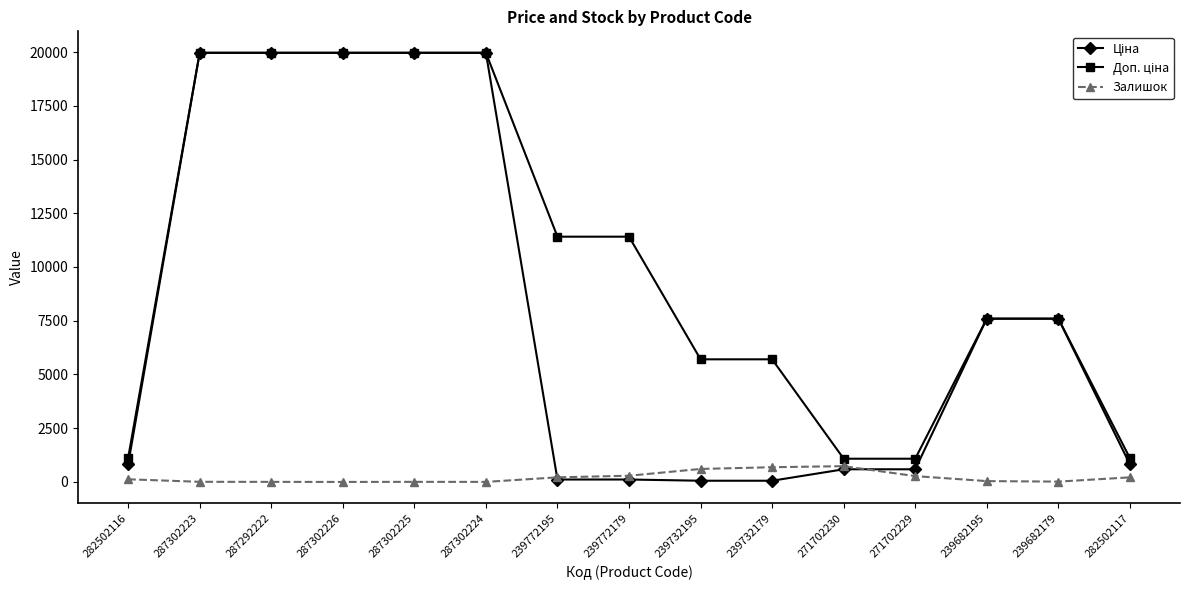

How many data points in Залишок are less than 125?

7